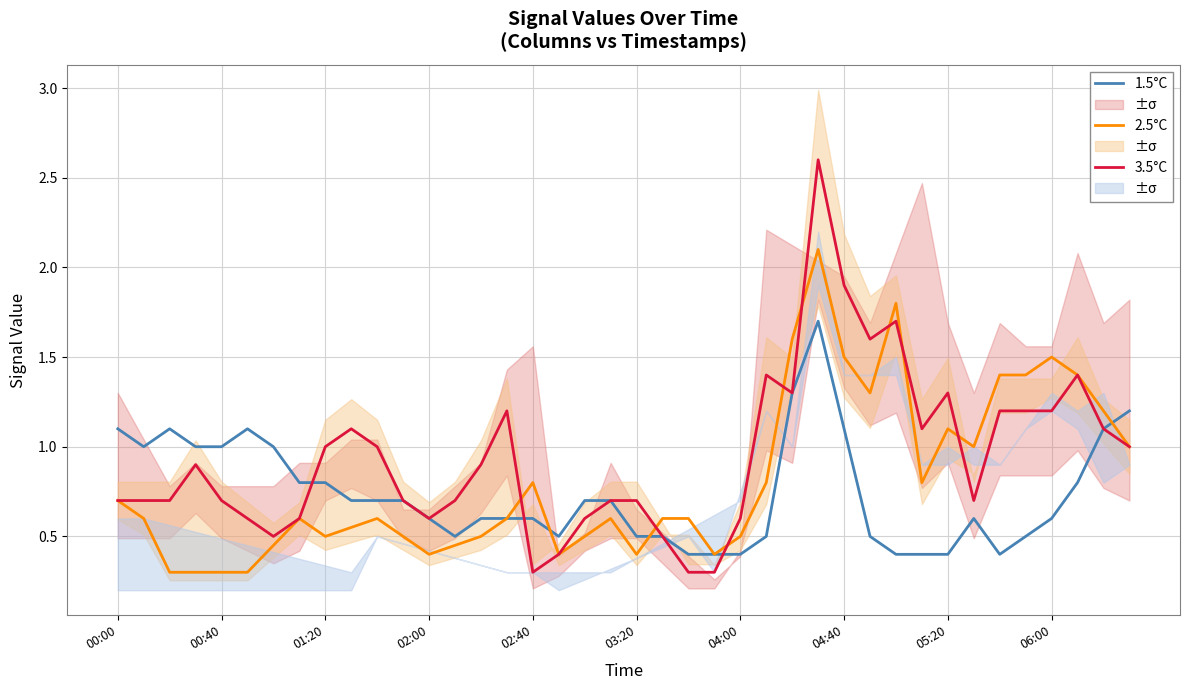

Between 34 and 35, which series saw the biggest shift?

1.5°C